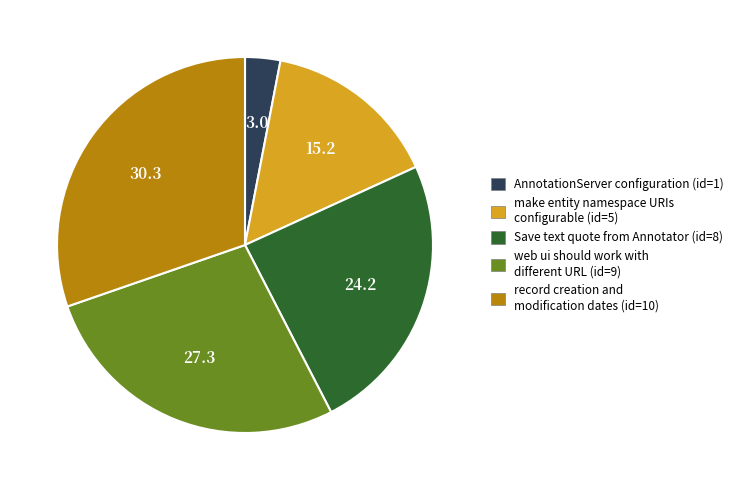

What is the largest slice in the pie chart?

record creation and modification dates